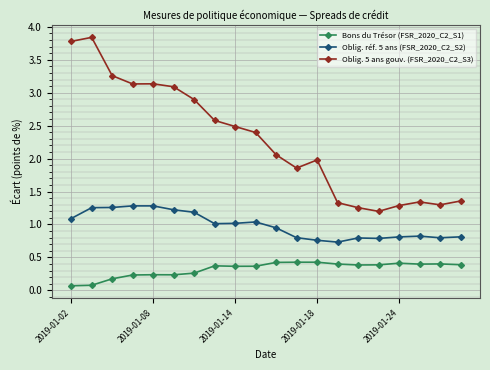

True or false: Bons du Trésor (FSR_2020_C2_S1) has more than 0 interior local peaks.

True